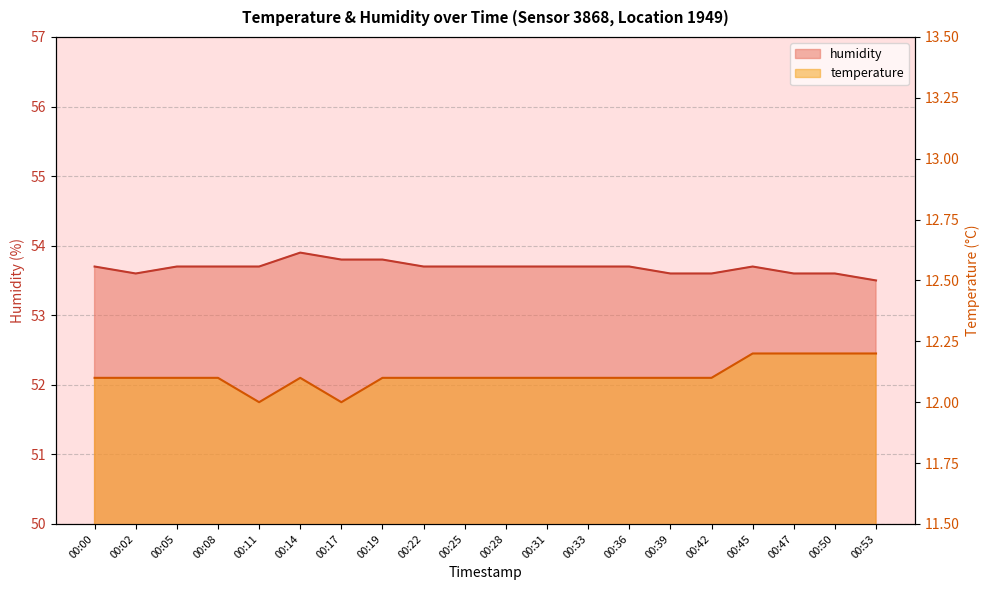

What is the sum of all humidity values?

1073.7